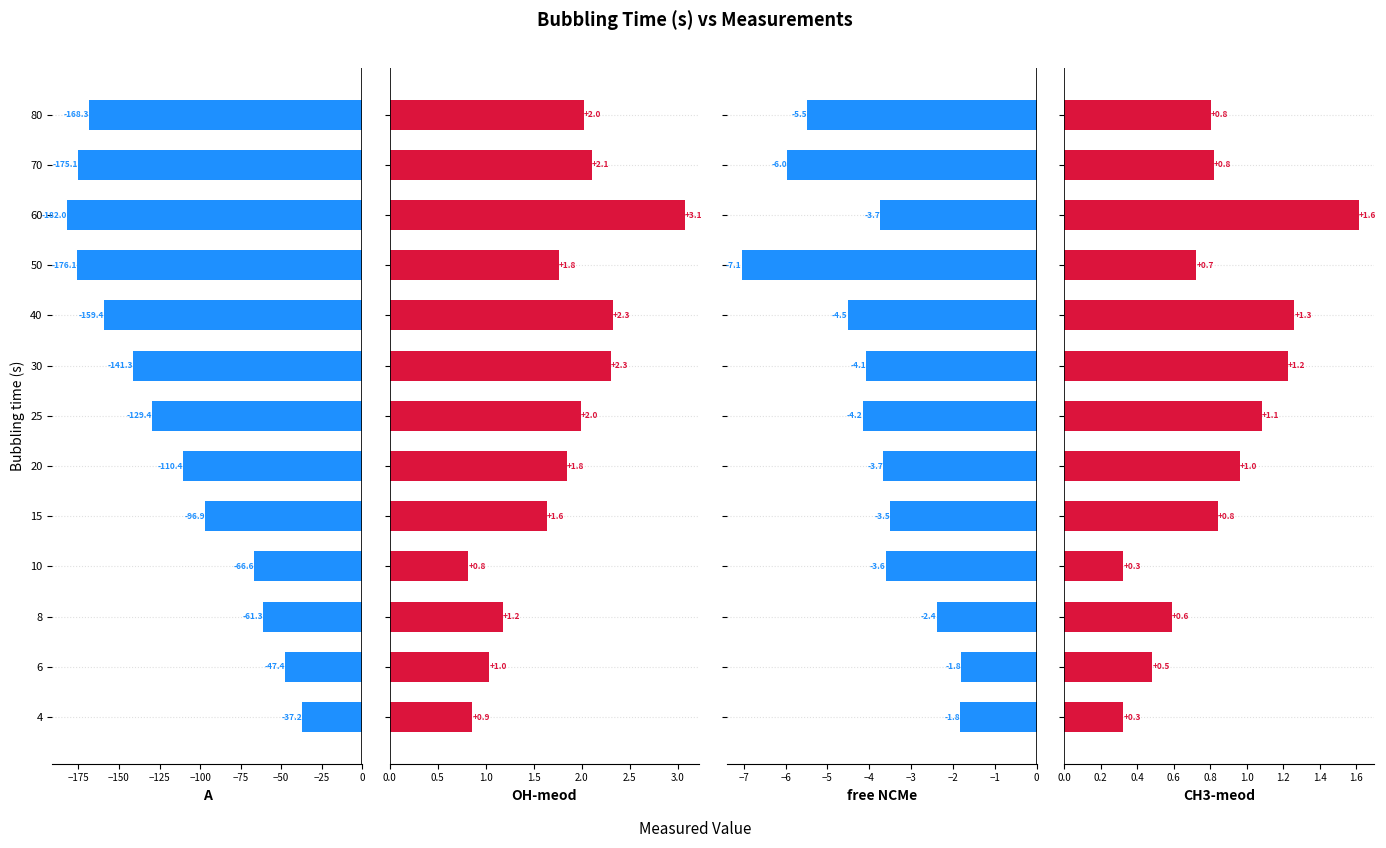

The free NCMe series shows -4.5 at 40. True or false?

True